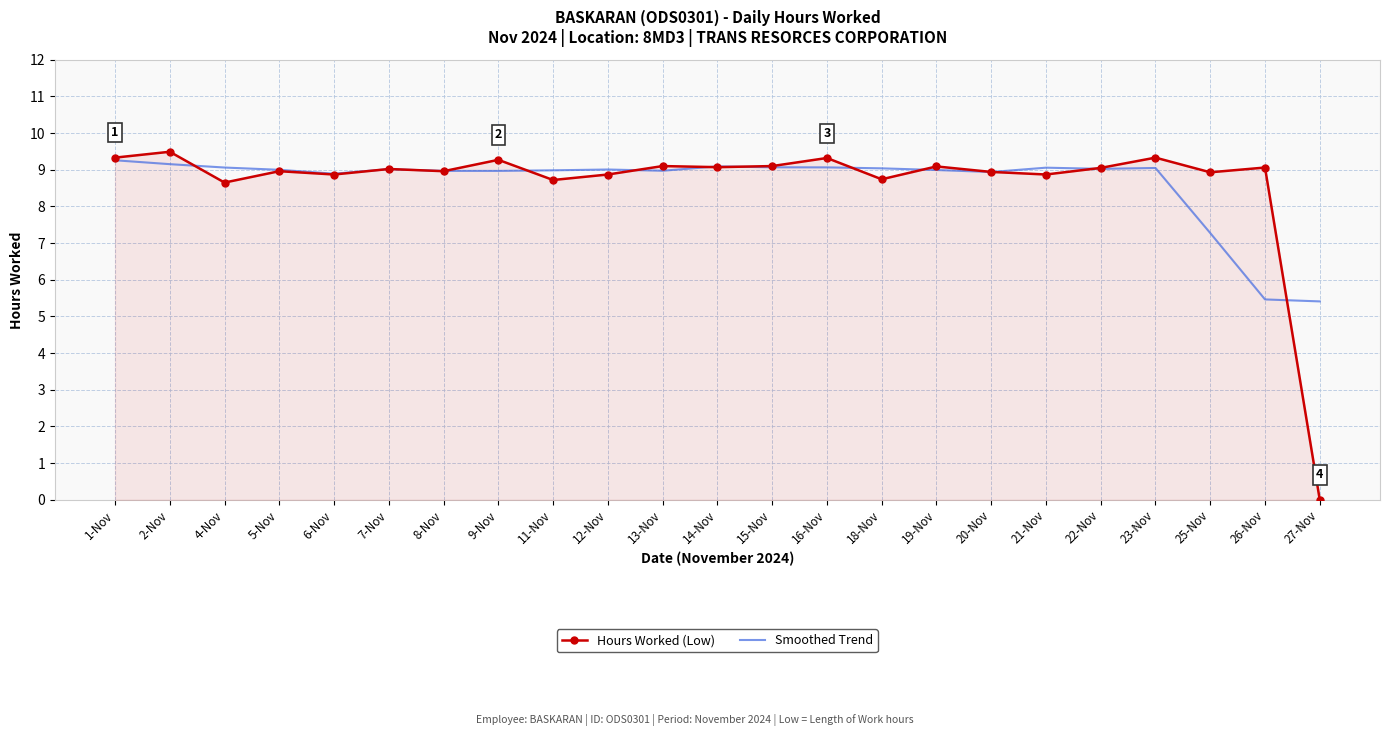

The Hours Worked (Low) series shows 8.7 at 11-Nov. True or false?

True